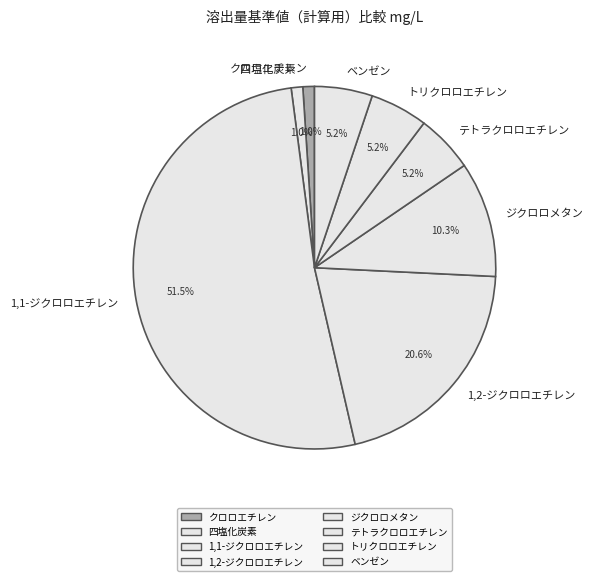

What percentage is NOT represented by 1,1-ジクロロエチレン?

48.5%